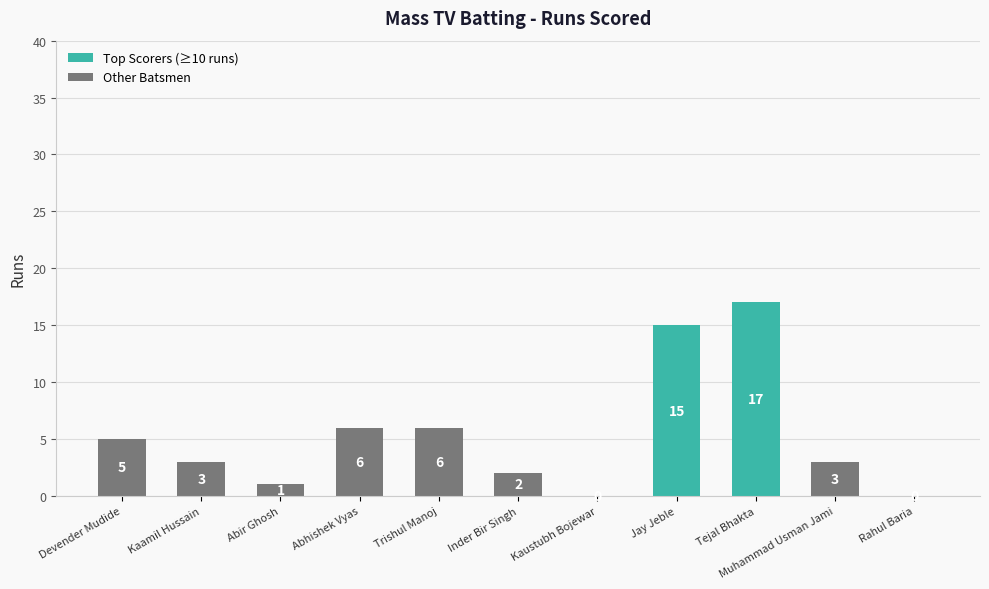

Count the number of categories in the chart.

11